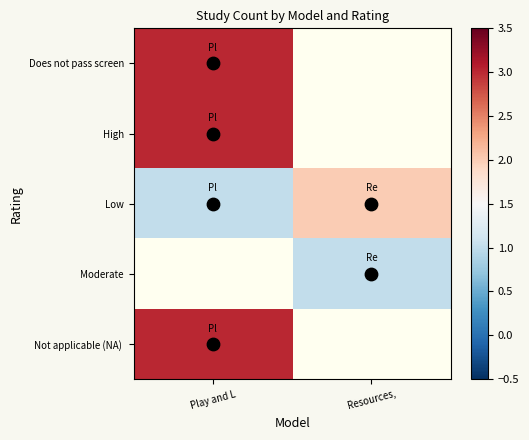

At which label is Not applicable (NA) closest to 3?

Play and L